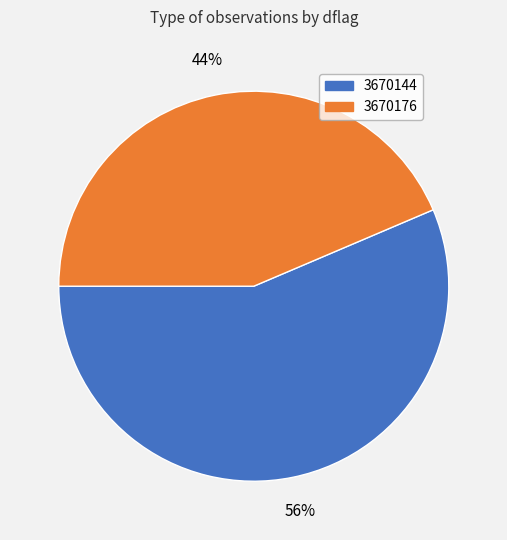

Which slice is the largest?

3670144